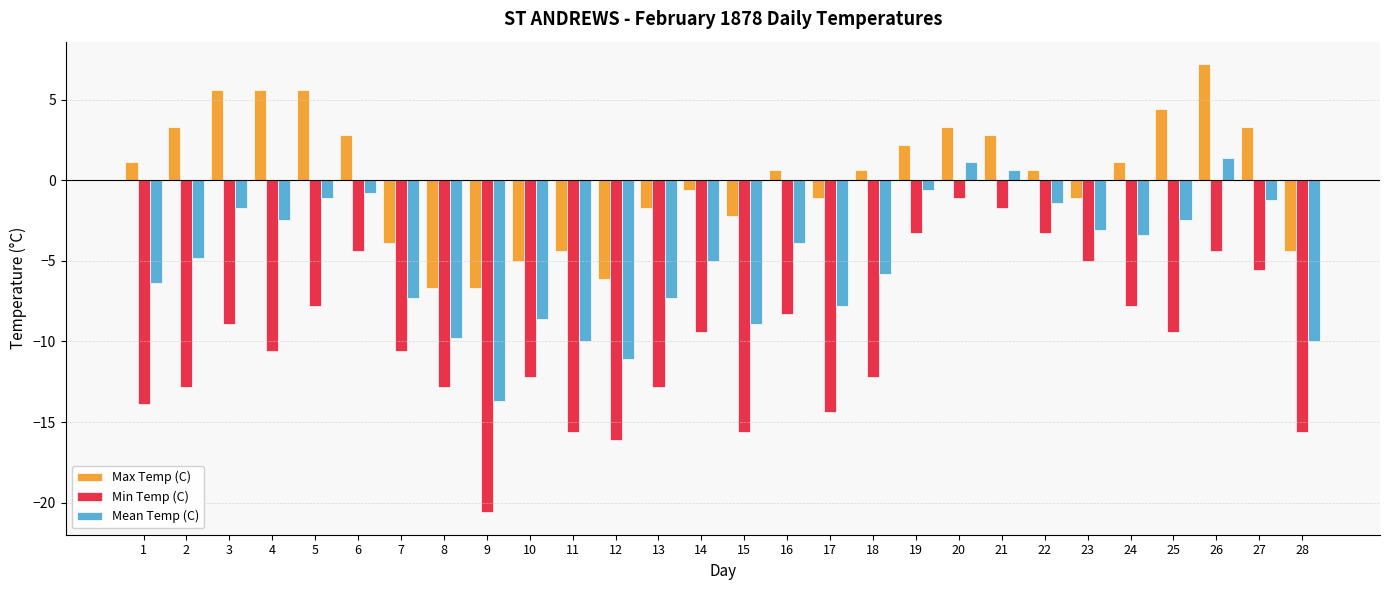

What is the sum of the Mean Temp (C) values at 12 and 4?

-13.6